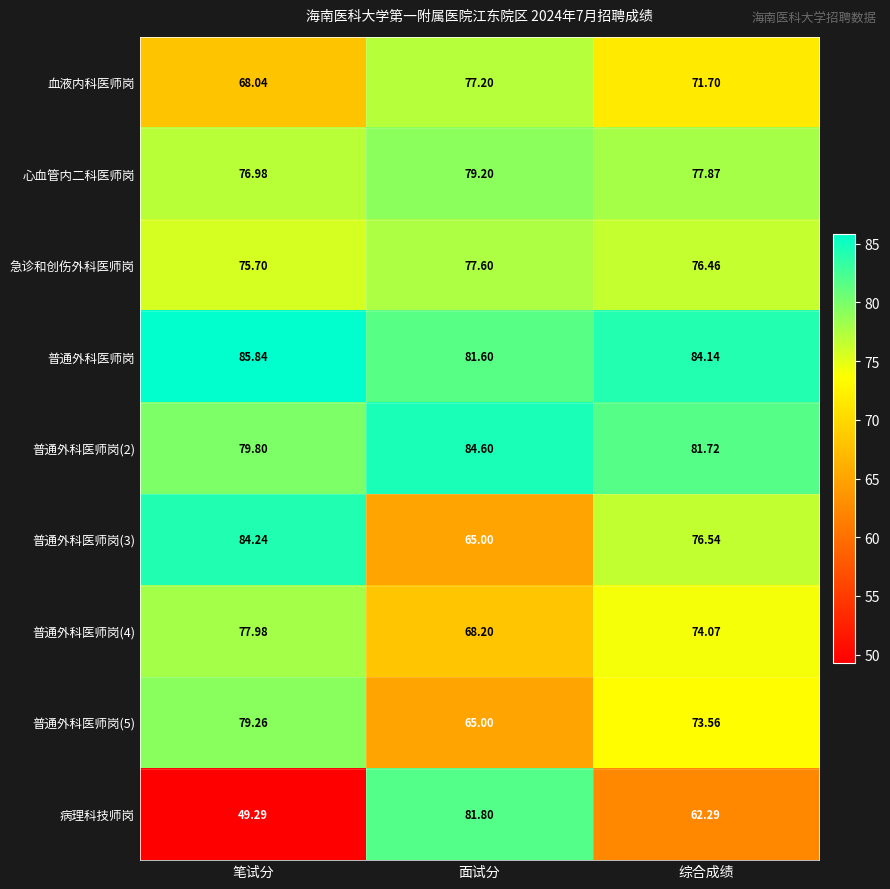

What is the total value across all series at 面试分?

680.2